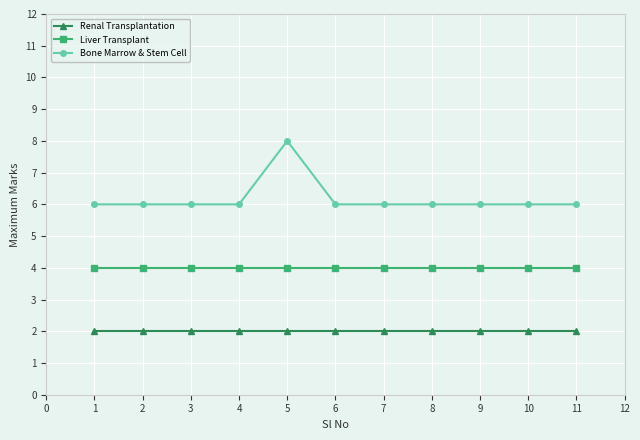

Reading left to right, what are all the values shown in this chart?

Renal Transplantation: 2	2	2	2	2	2	2	2	2	2	2
Liver Transplant: 4	4	4	4	4	4	4	4	4	4	4
Bone Marrow & Stem Cell: 6	6	6	6	8	6	6	6	6	6	6